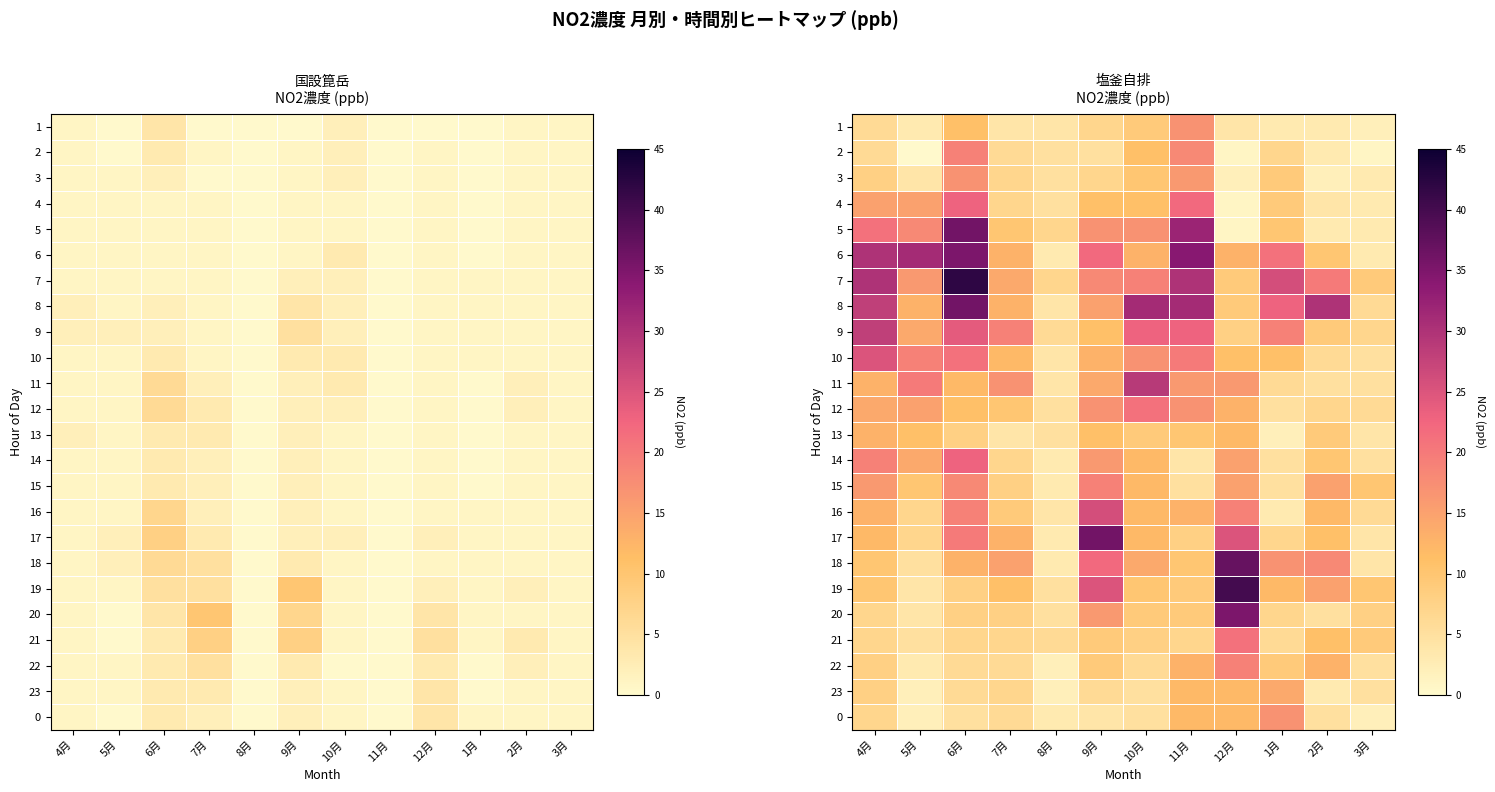

How many series are shown in this chart?

24